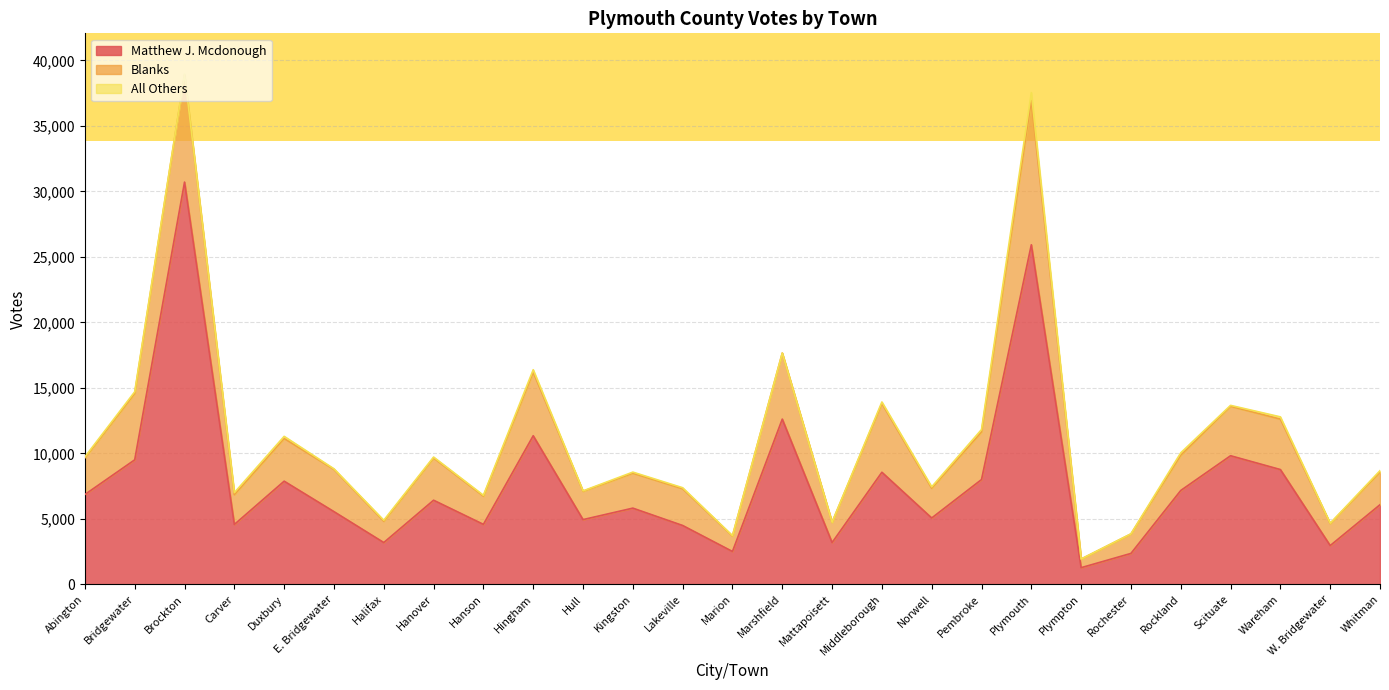

What is the label of the 9th point from the right?

Pembroke